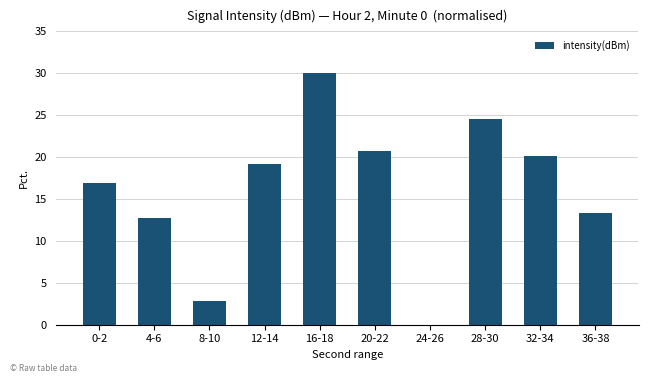

What is the difference between the values at 36-38 and 0-2?

3.6